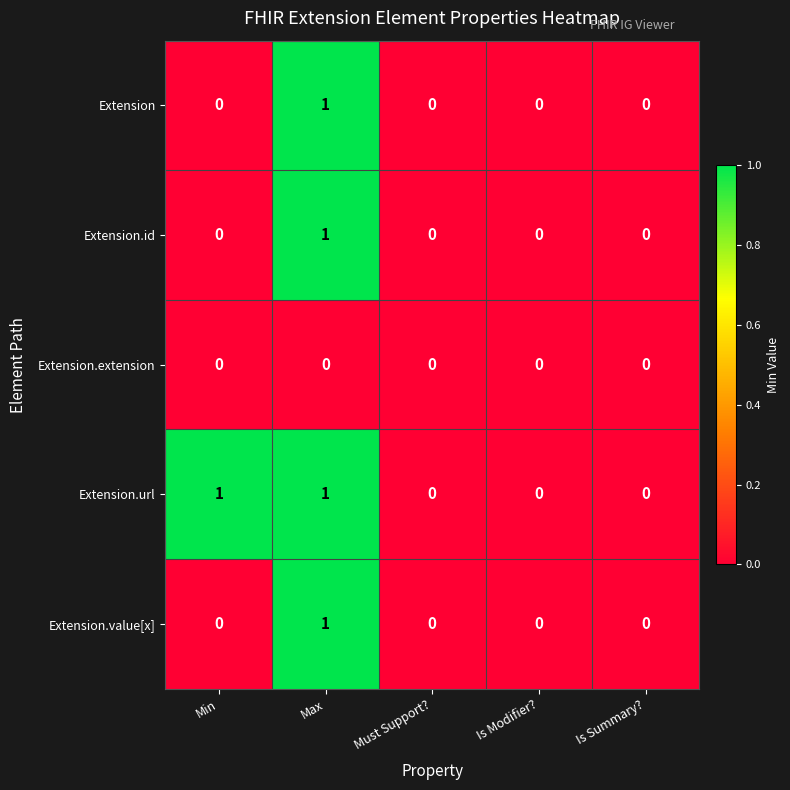

Reading left to right, list all the values displayed in this chart.

Extension: 0	1	0	0	0
Extension.id: 0	1	0	0	0
Extension.extension: 0	0	0	0	0
Extension.url: 1	1	0	0	0
Extension.value[x]: 0	1	0	0	0